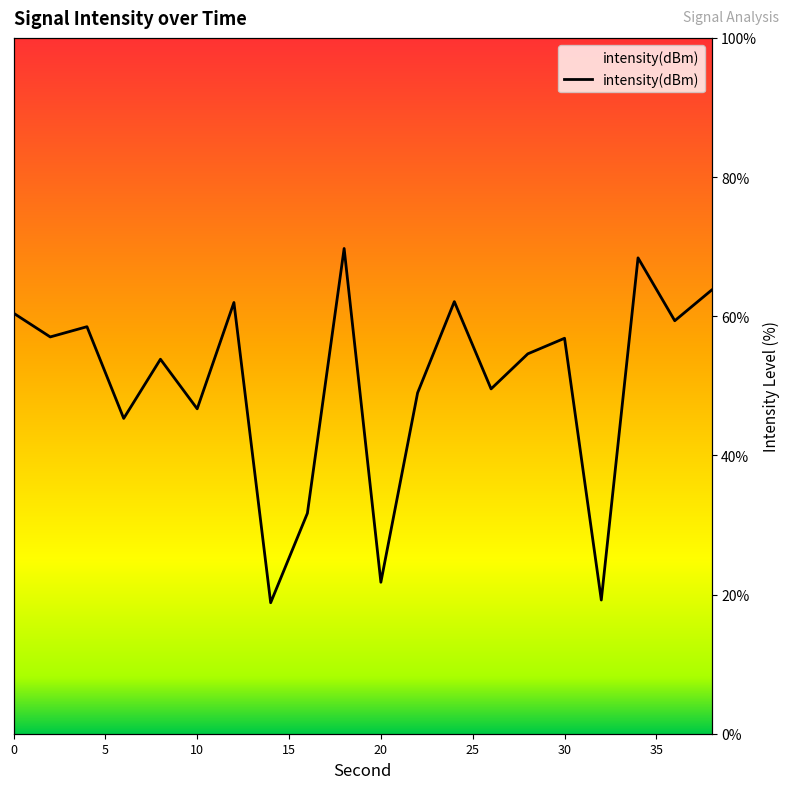

Which has a higher value, 11 or 25?

11